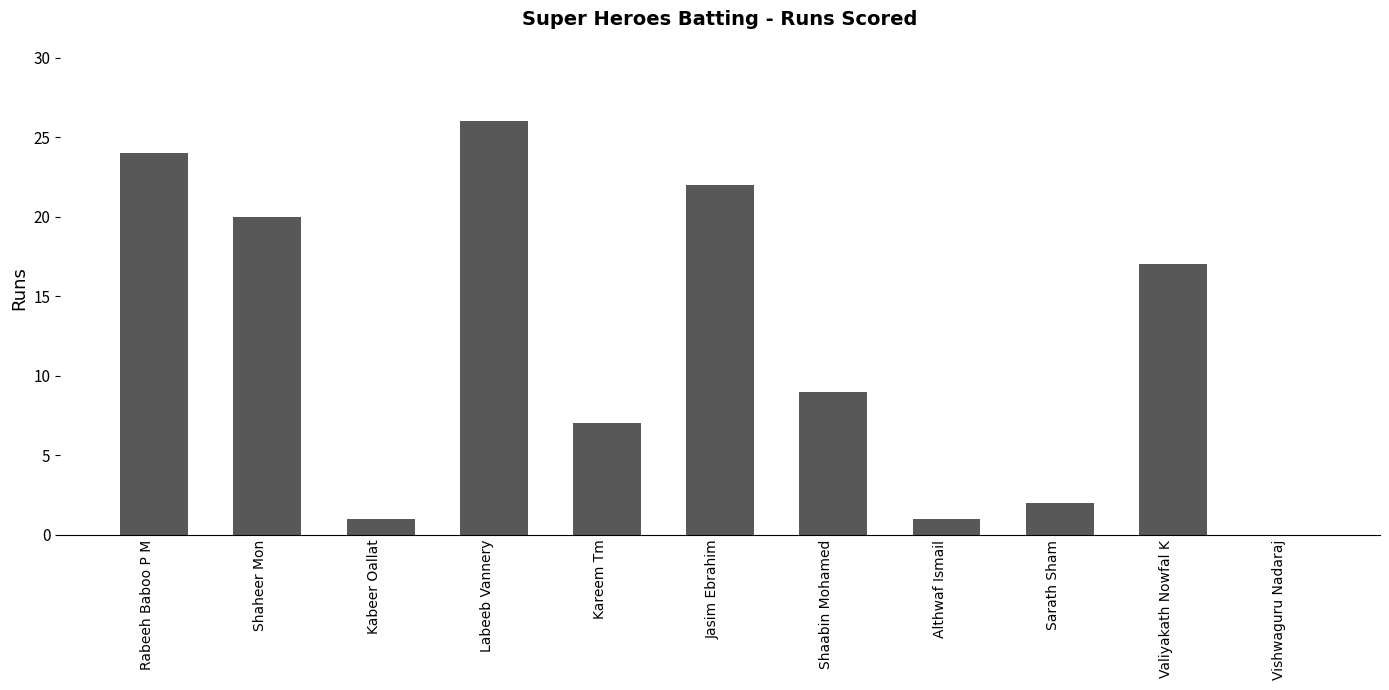

The chart shows a value of 1 at Althwaf Ismail. True or false?

True